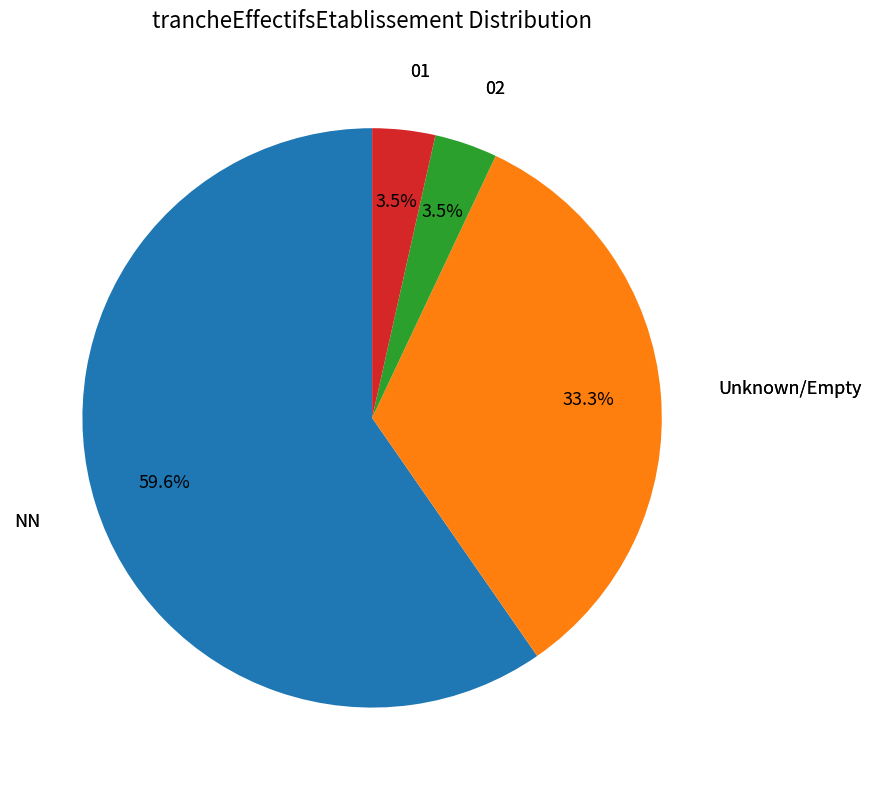

Does any single category account for the majority?

Yes